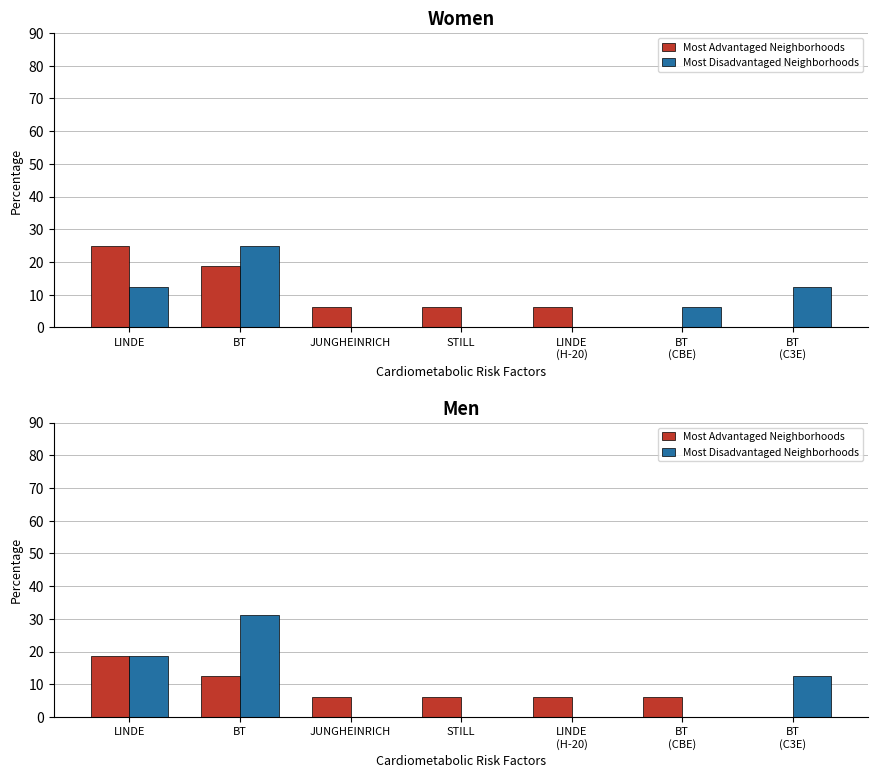

What value does the Most Advantaged Neighborhoods series have at LINDE
(H-20)?

6.2